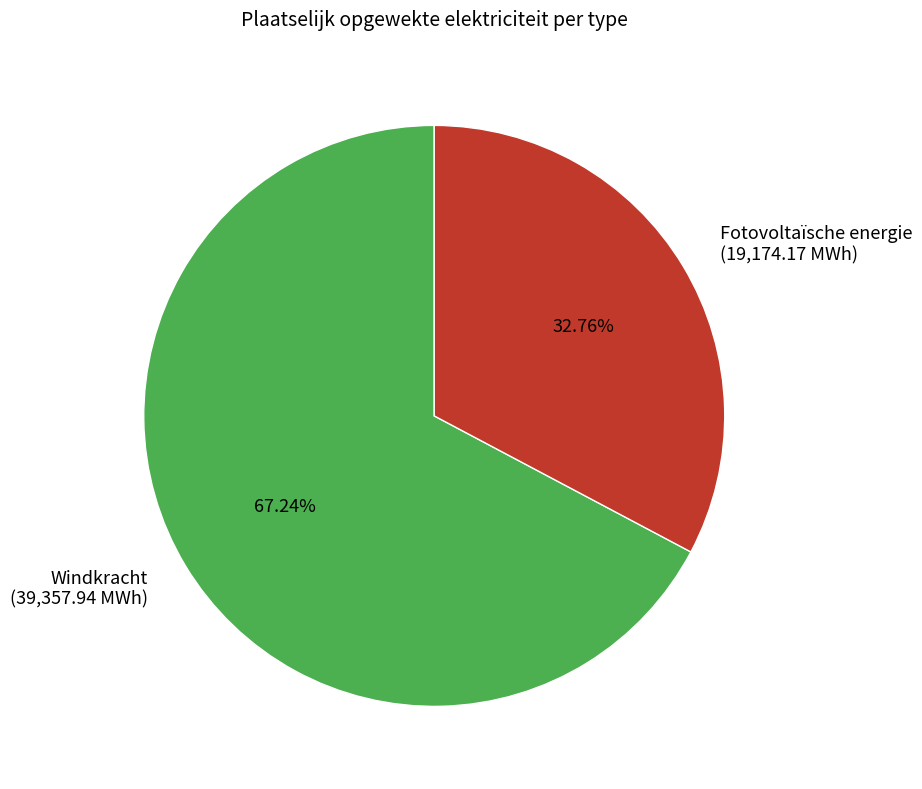

To the nearest percent, what is the difference between the largest and smallest slice percentages?

34%